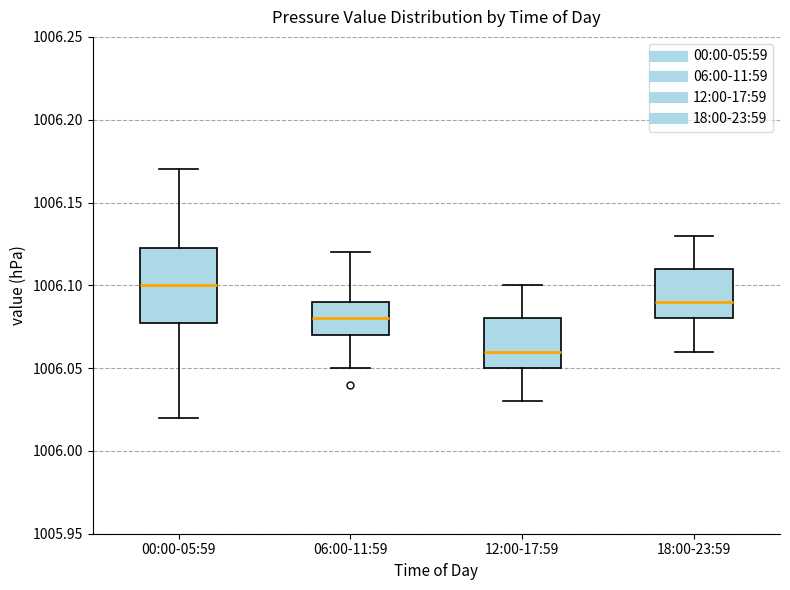

Reading left to right, read every box against the y-axis: the position of its median line, the range the box covers, and the ends of its whiskers. The values are not printed on the chart, so give them approximately, as read against the axis.

00:00-05:59: median 1006.100, box 1006.080 to 1006.125, whiskers 1006.020 to 1006.170
06:00-11:59: median 1006.080, box 1006.070 to 1006.090, whiskers 1006.050 to 1006.120
12:00-17:59: median 1006.060, box 1006.050 to 1006.080, whiskers 1006.030 to 1006.100
18:00-23:59: median 1006.090, box 1006.080 to 1006.110, whiskers 1006.060 to 1006.130